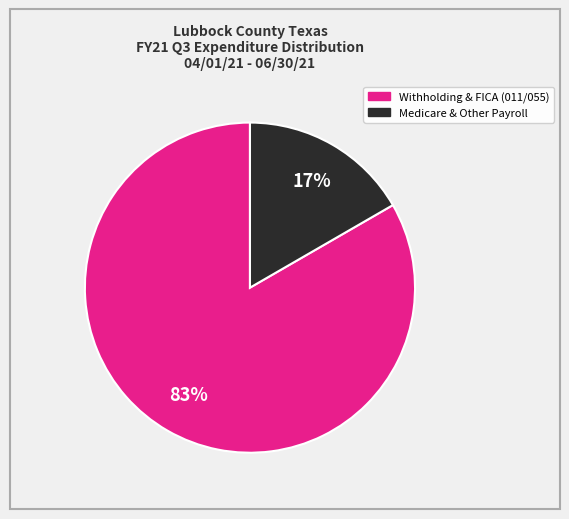

To the nearest percent, what is the average slice percentage?

50%